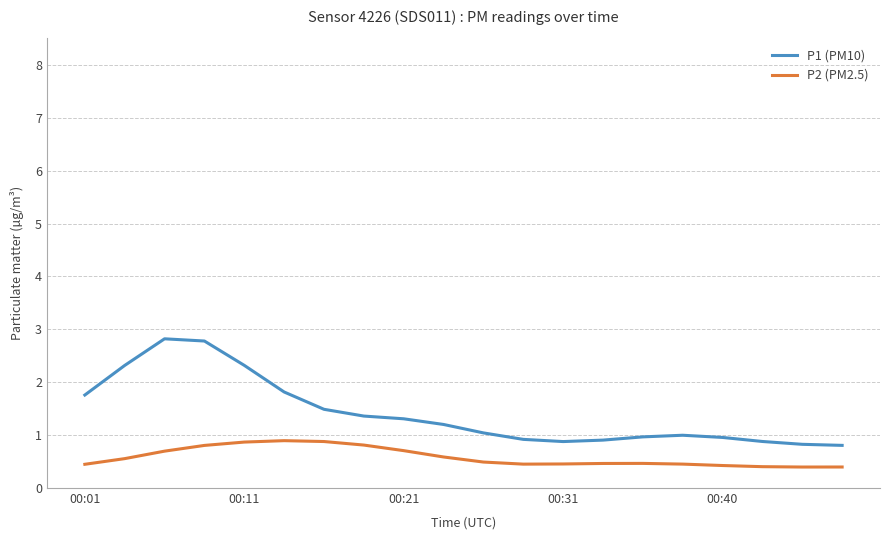

What is the sum of all P1 (PM10) values?

28.4